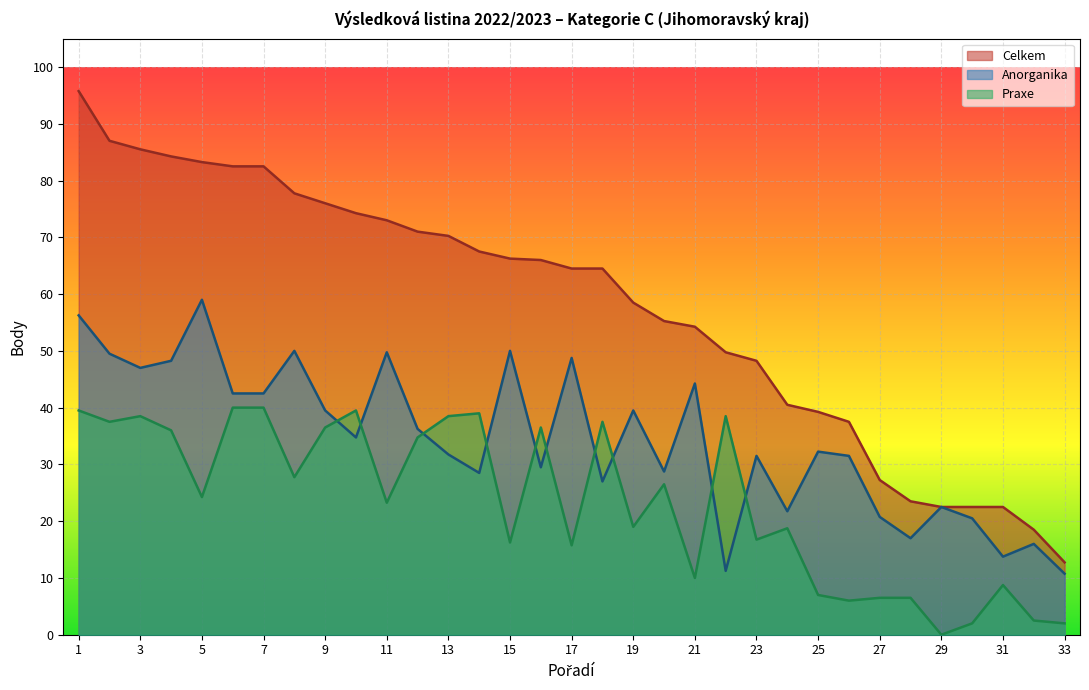

What is the average value of the Celkem series?

57.7